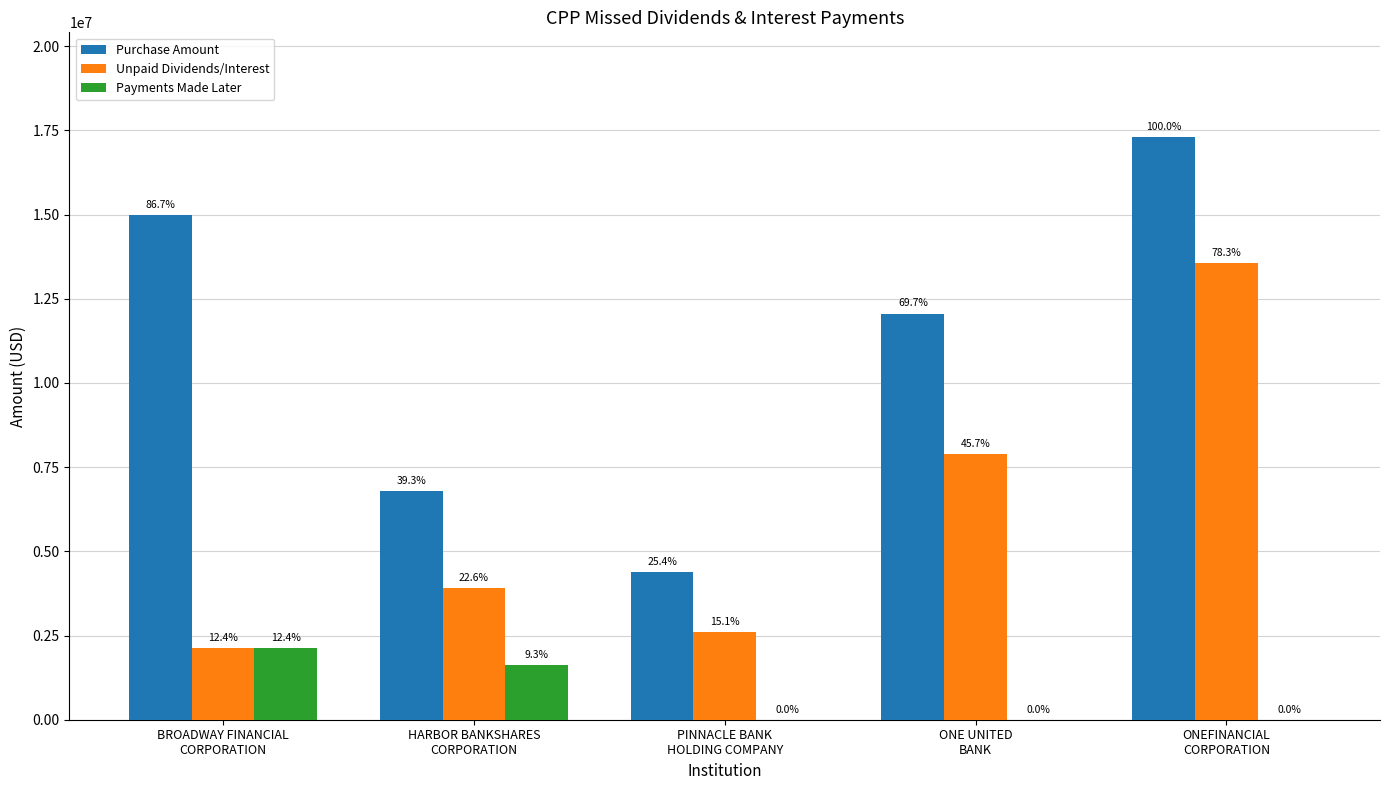

How many groups of bars are there?

5